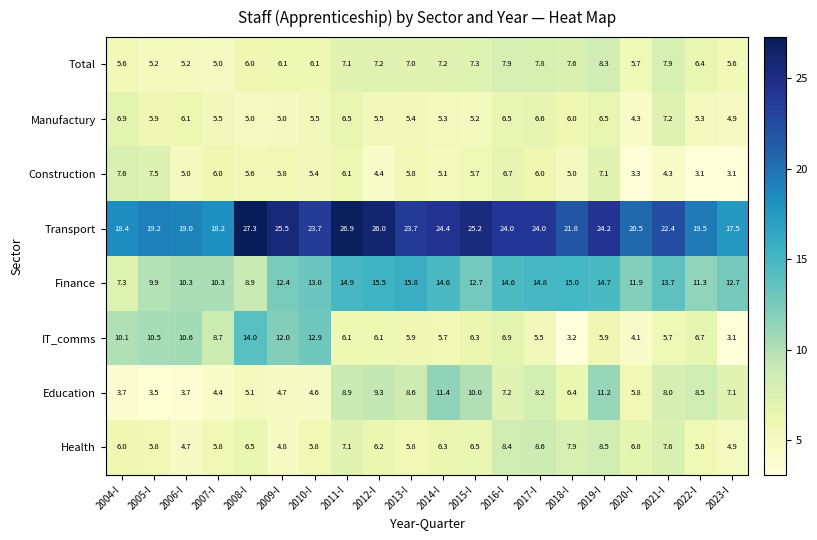

What is the sum of the Education values at 2004-I and 2009-I?

8.4